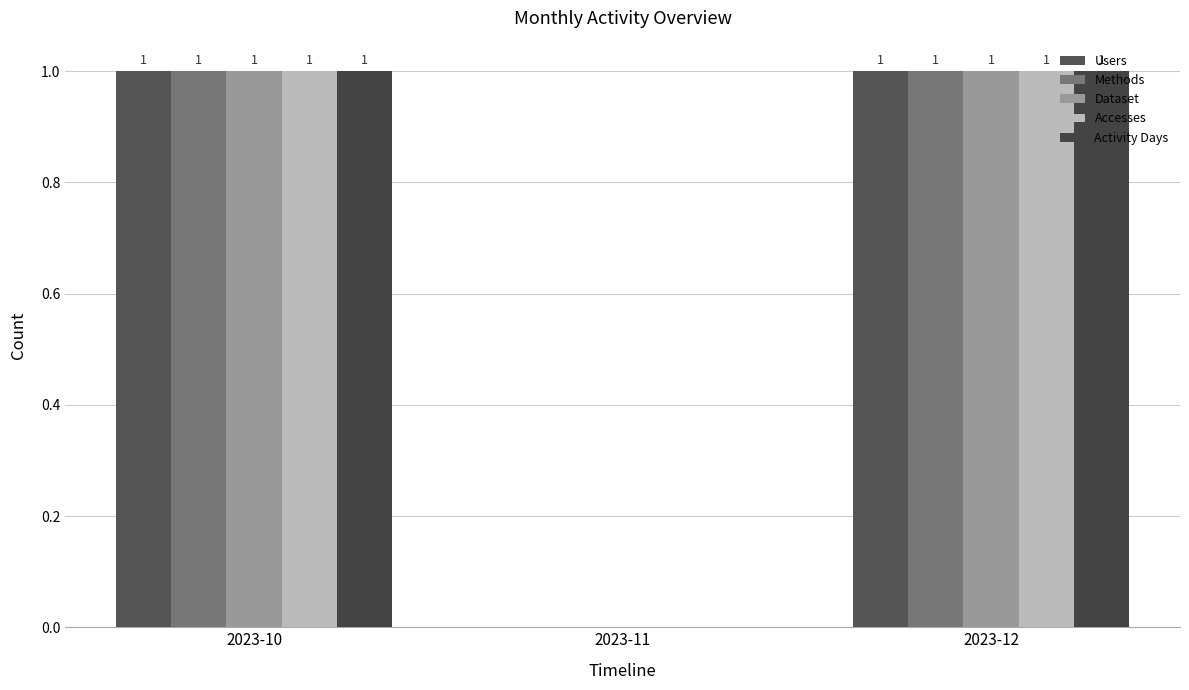

At which label is Activity Days closest to 0?

2023-11